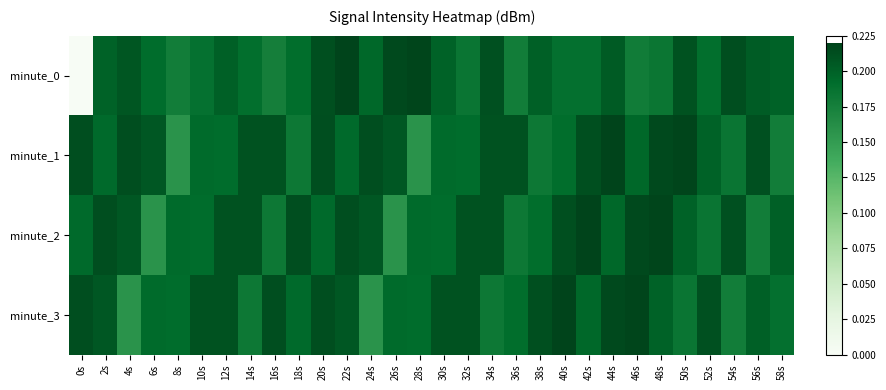

List the series in order of their peak value, highest first.

minute_0, minute_1, minute_2, minute_3